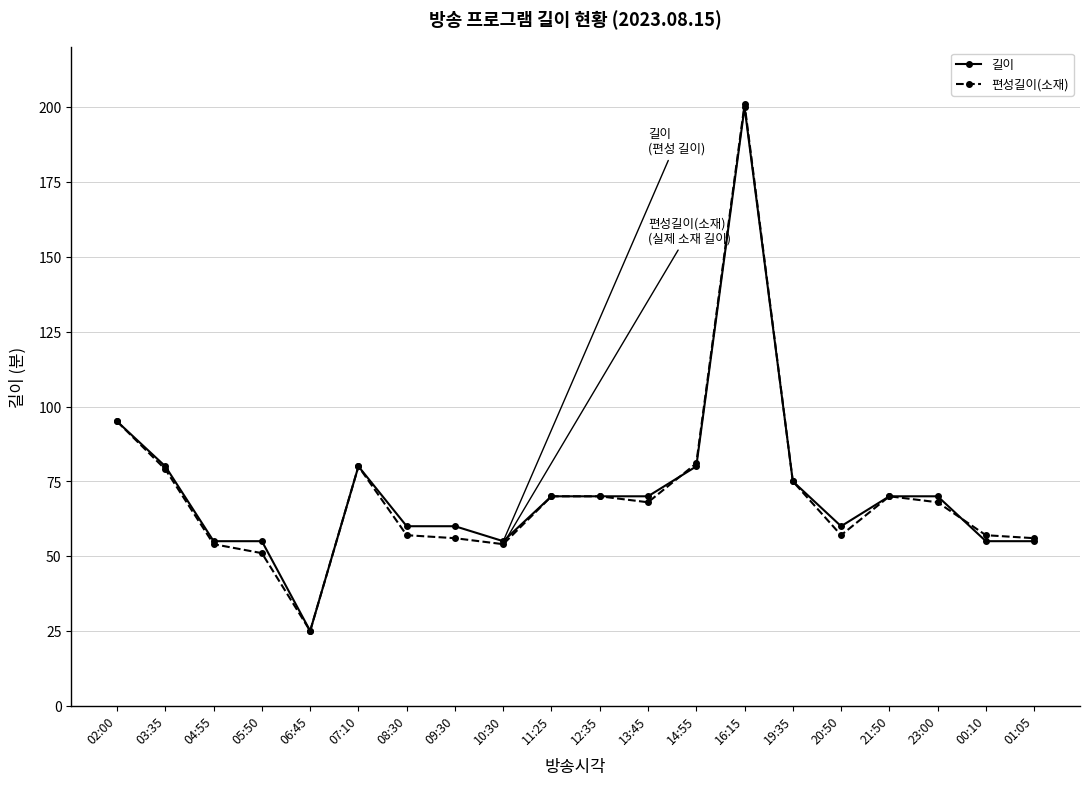

Rank the series at 23:00 from lowest to highest value.

편성길이(소재), 길이